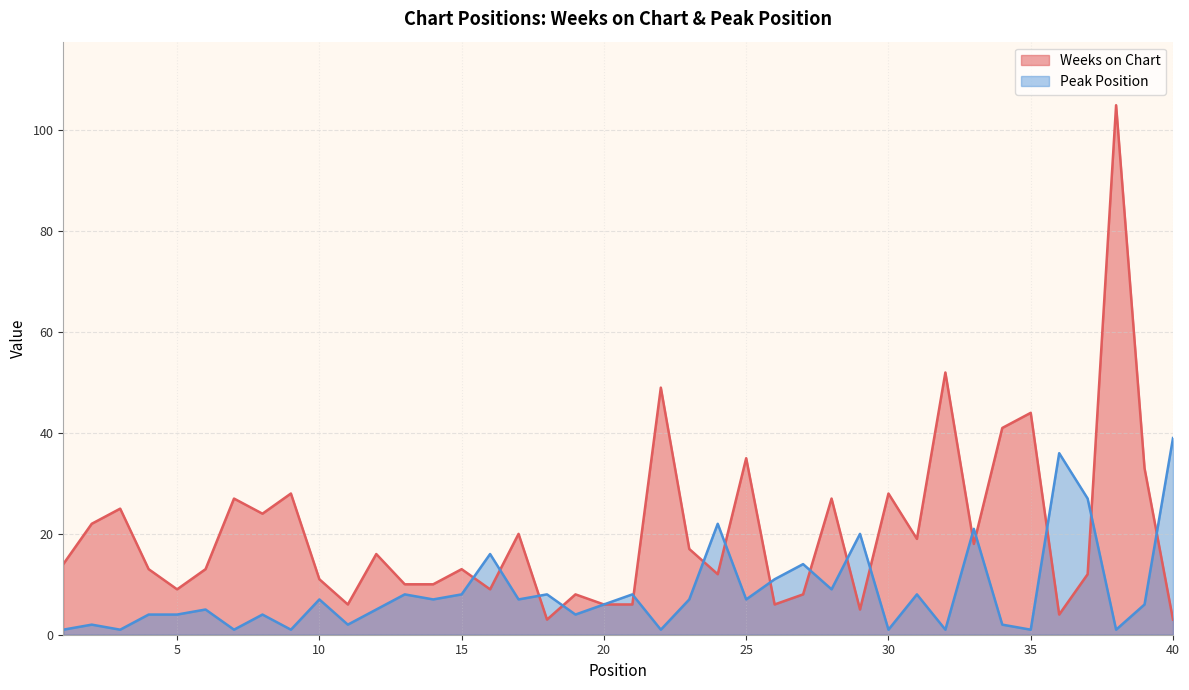

The value of Weeks on Chart at 25 is 59. True or false?

False